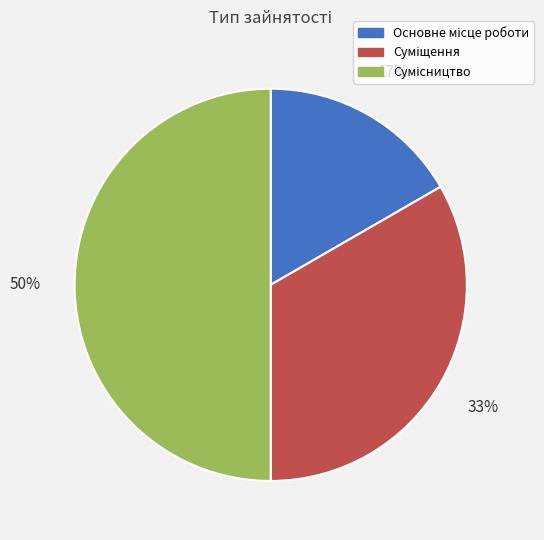

To the nearest percent, what is the average slice percentage?

33%